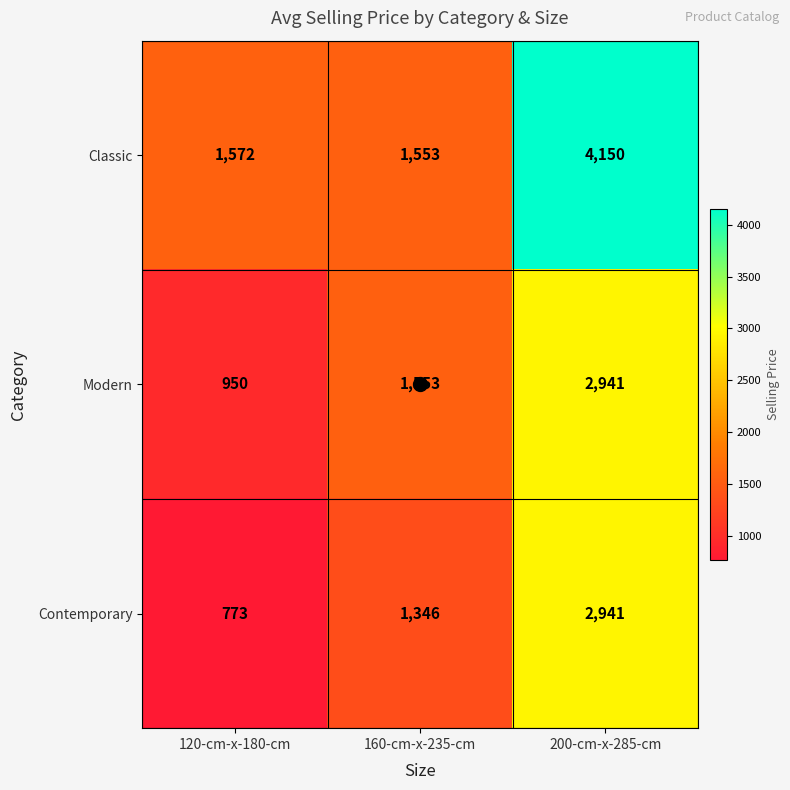

Is it true that Contemporary equals 2941 at 200-cm-x-285-cm?

True